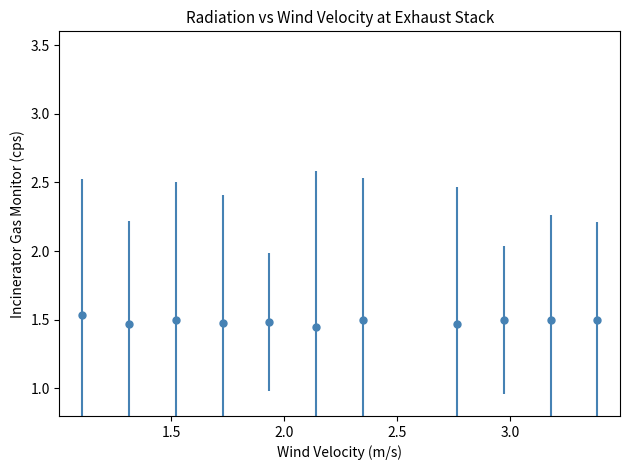

What is the sum of all values?

16.4